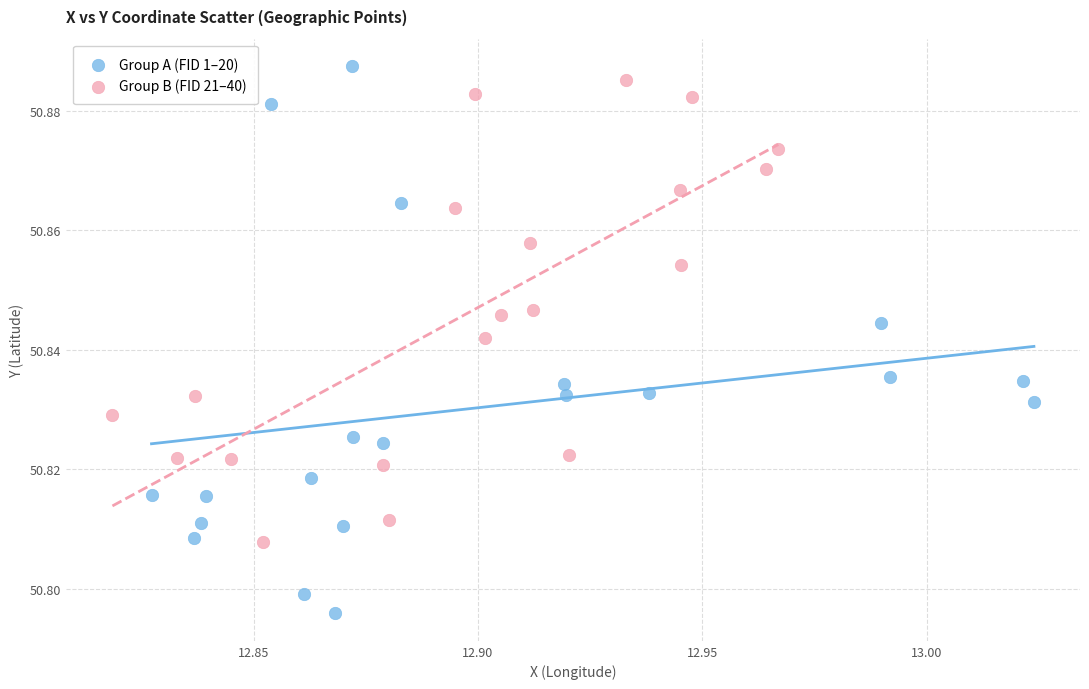

Which series has the largest Y range (max minus min)?

Group A (FID 1–20)